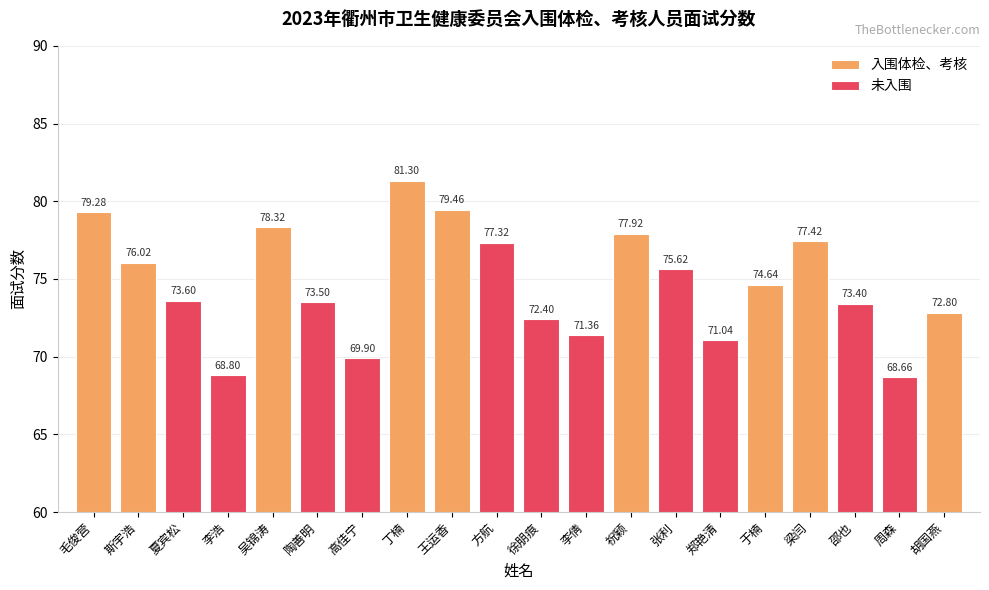

What is the maximum value shown in the chart?

81.3